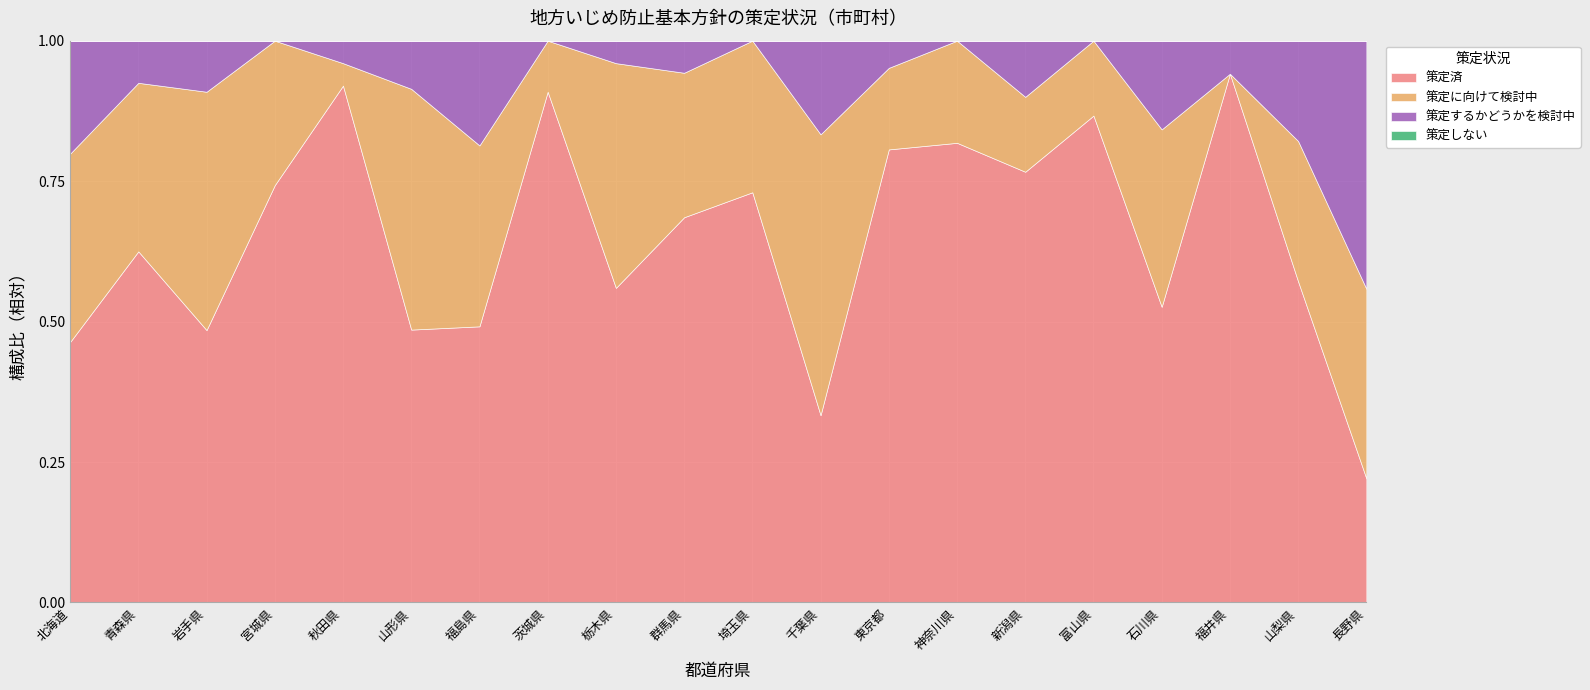

What is the total value across all series at 山梨県?

1.0